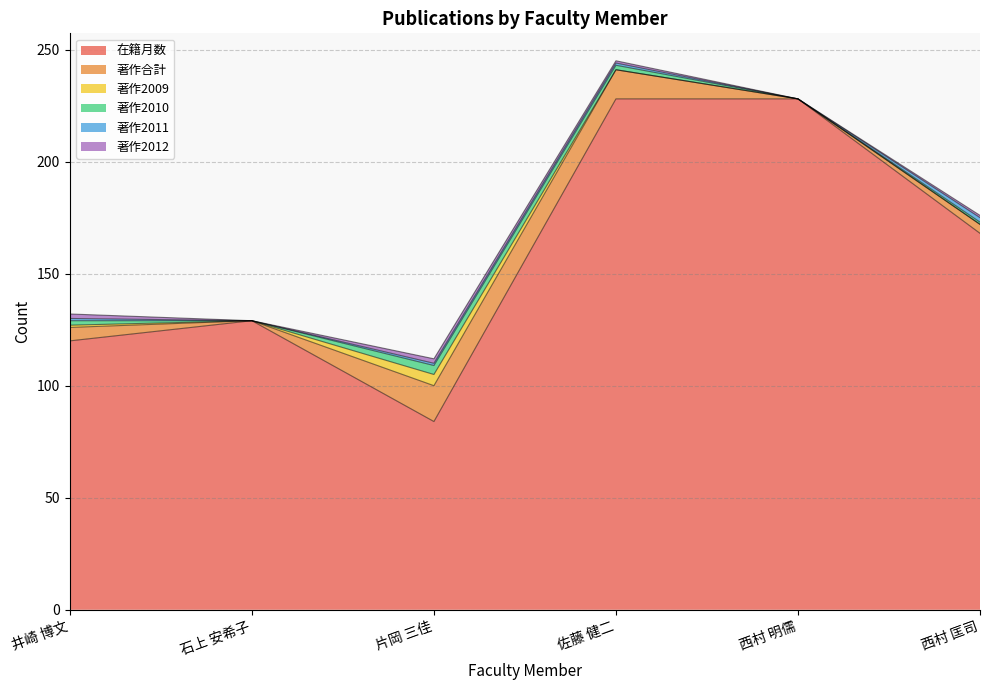

What is the label of the 5th point from the right?

石上 安希子